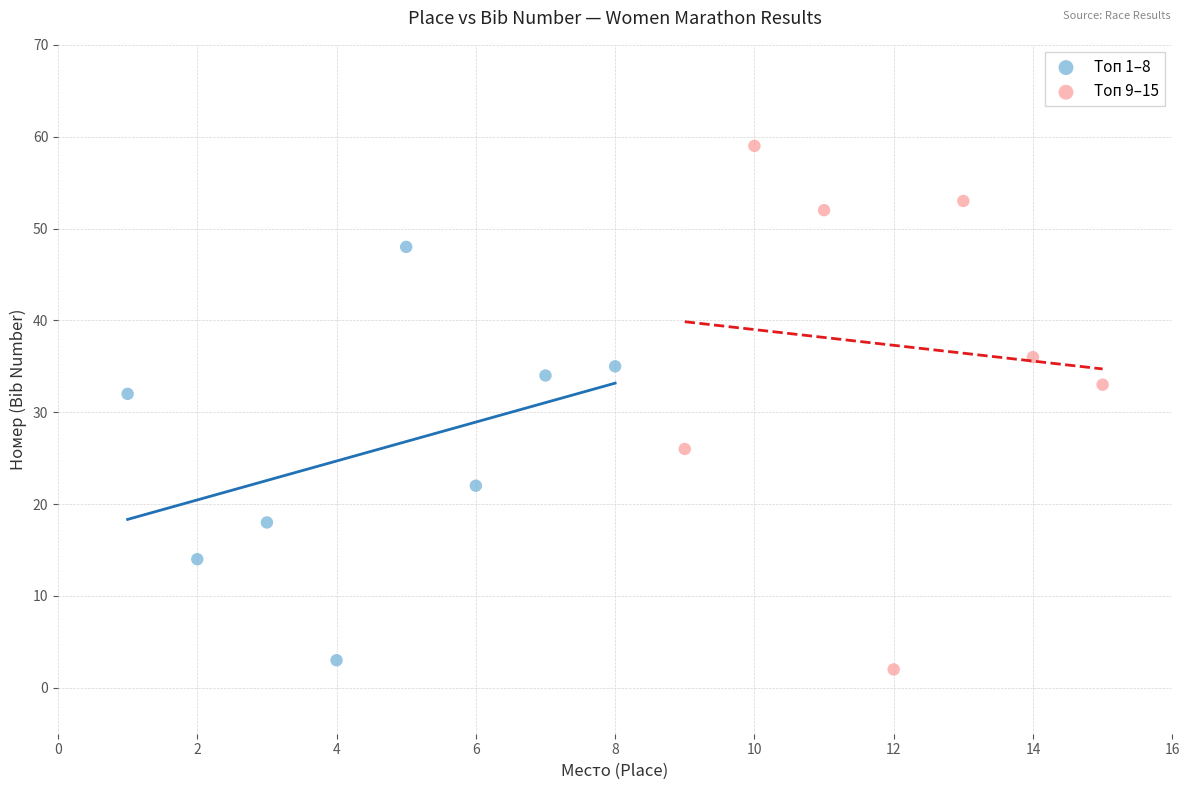

Which series has the largest Y range (max minus min)?

Топ 9–15